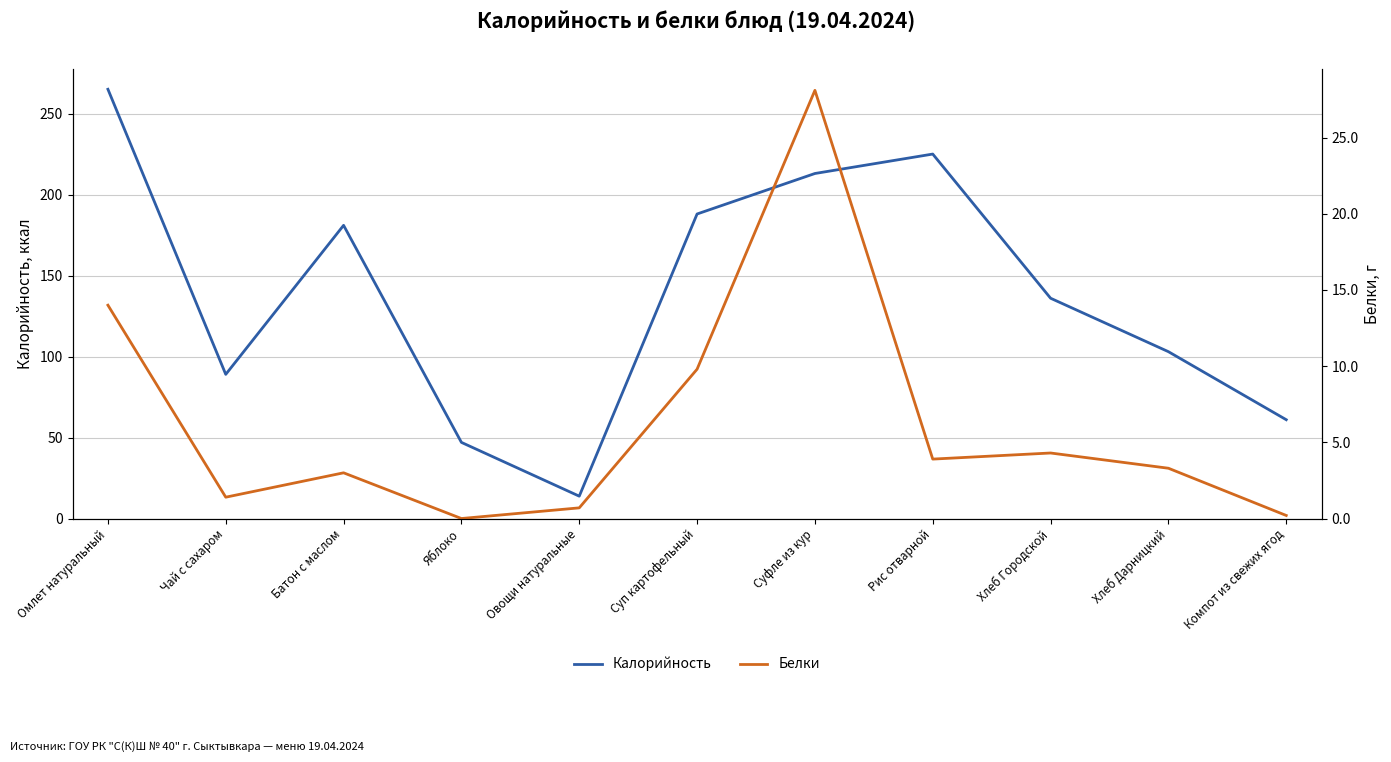

At which category does Белки reach its first local valley?

Чай с сахаром